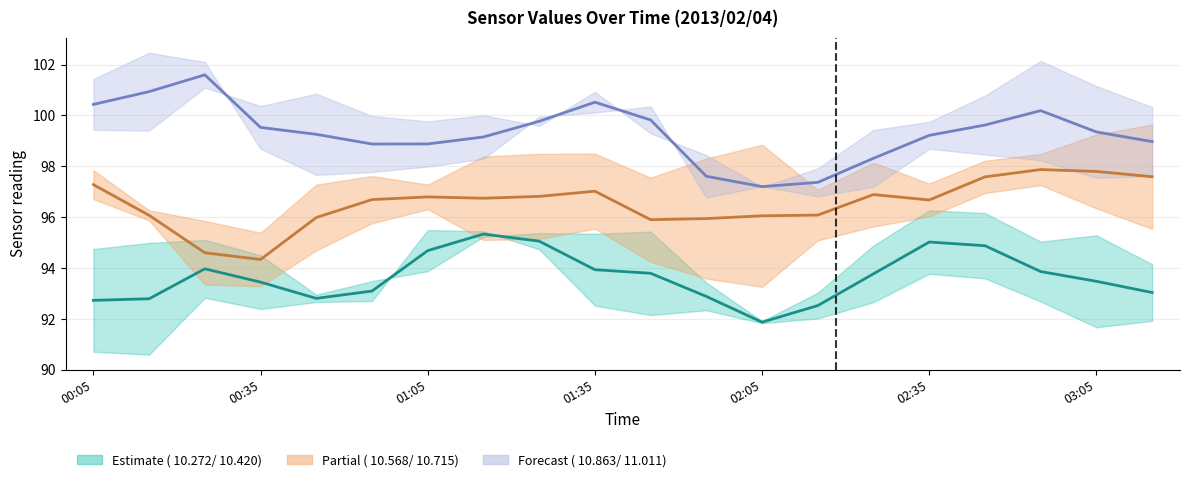

How many values in the  10.272 / 10.420 (Estimate) series are below 93?

6